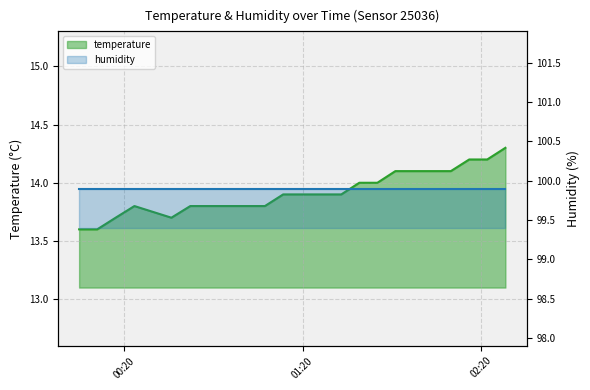

How many interior local peaks (higher than both neighbors) does the data have?

1